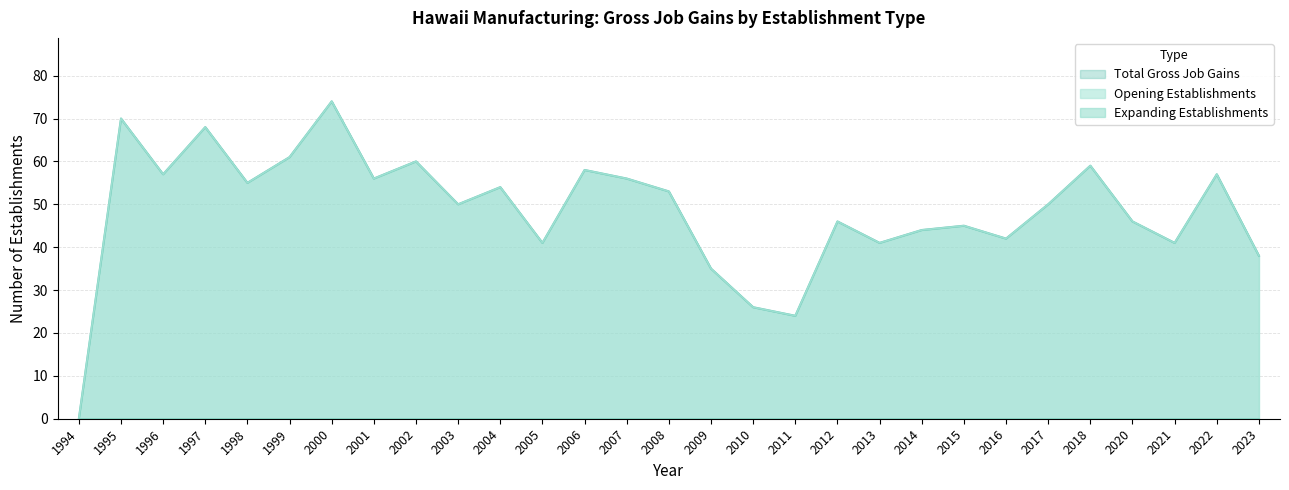

At which category is the sum across all series the highest?

2000